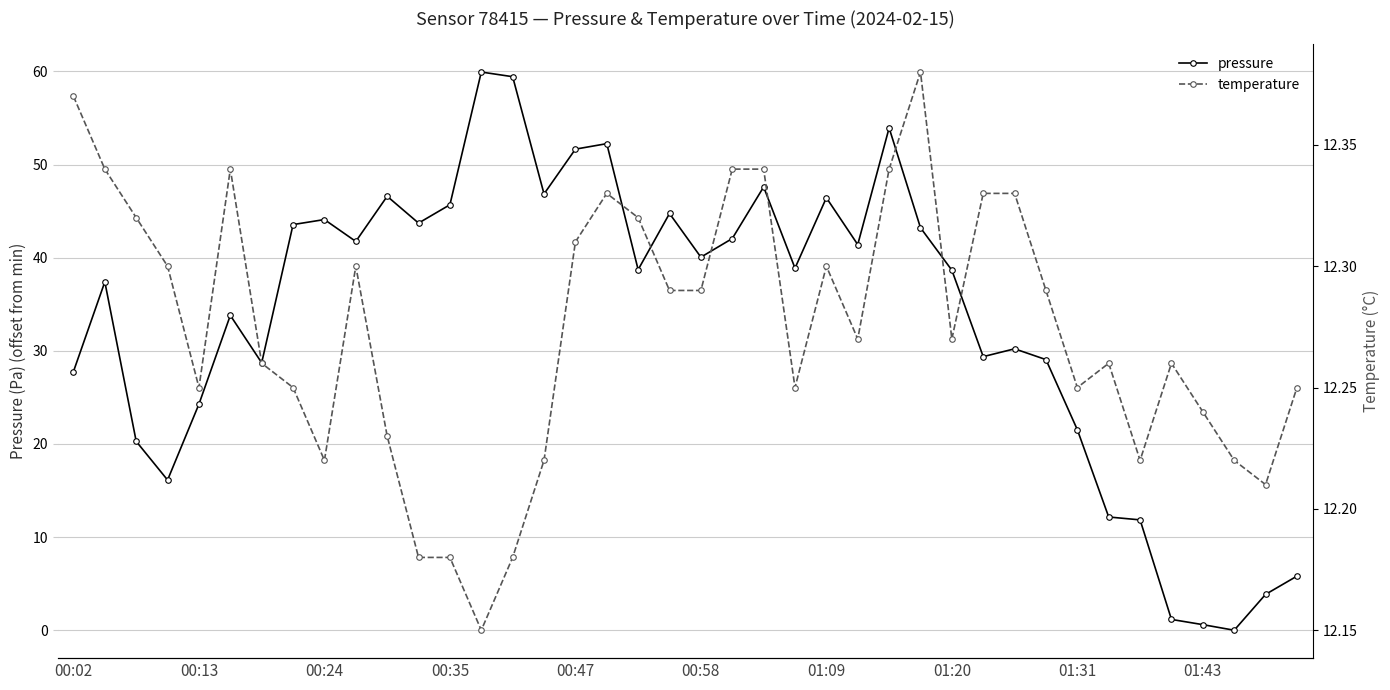

True or false: pressure has a value of 0.6 at 01:43.

True